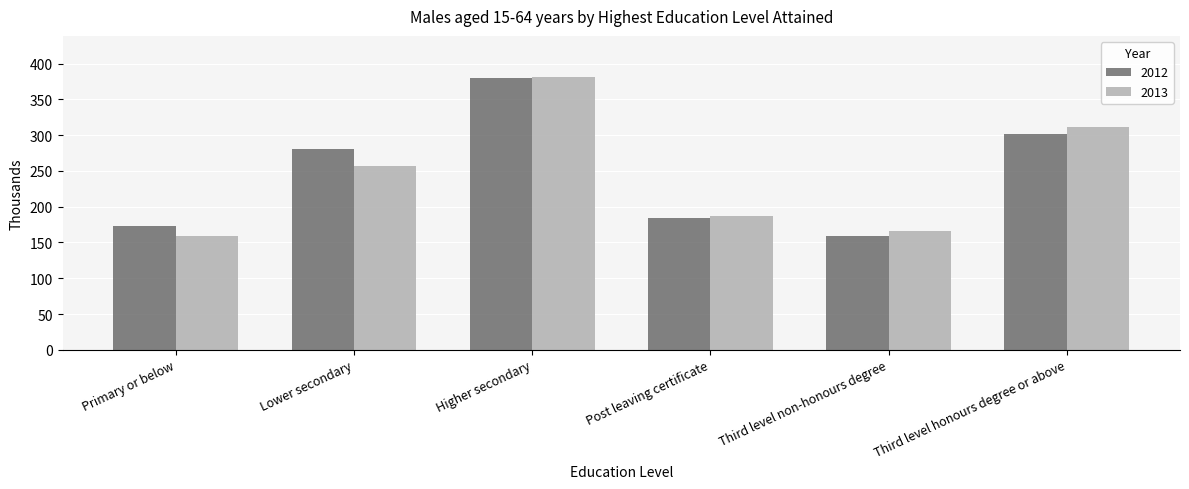

What is the sum of the 2013 values at Lower secondary and Primary or below?

415.9